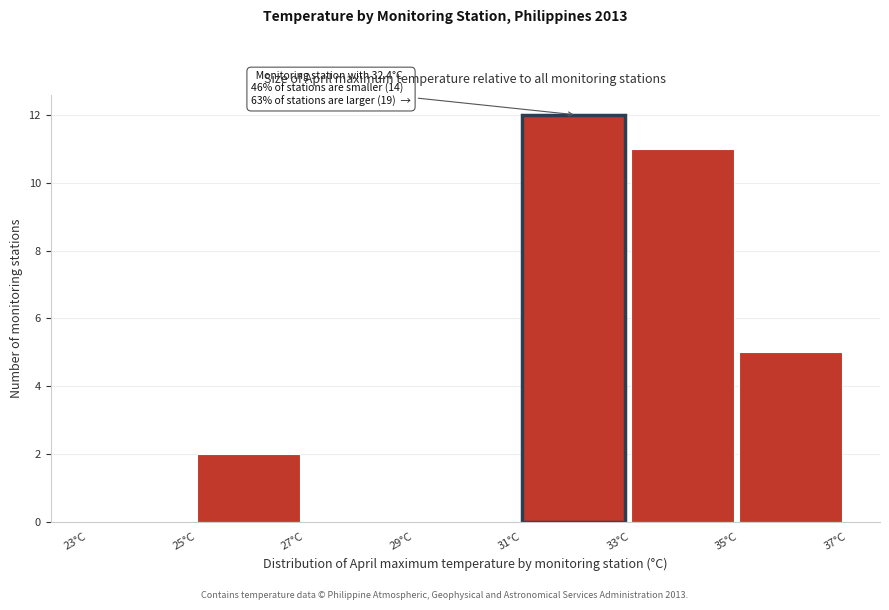

Over which range of the x-axis is the bar tallest?

31 to 33